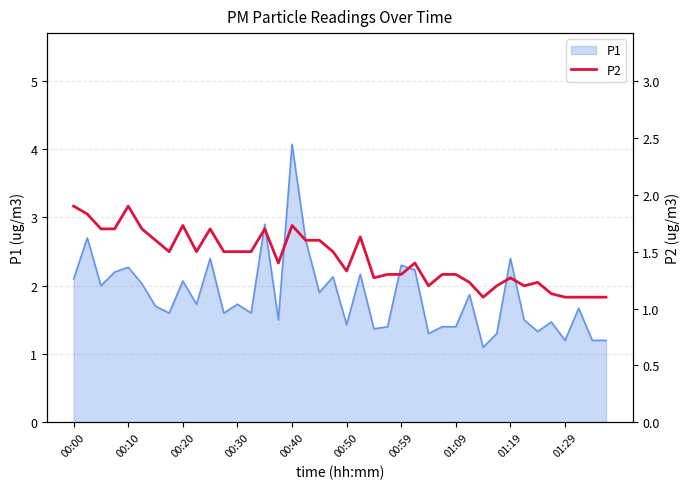

Which category has the highest value in the P1 series?

00:40